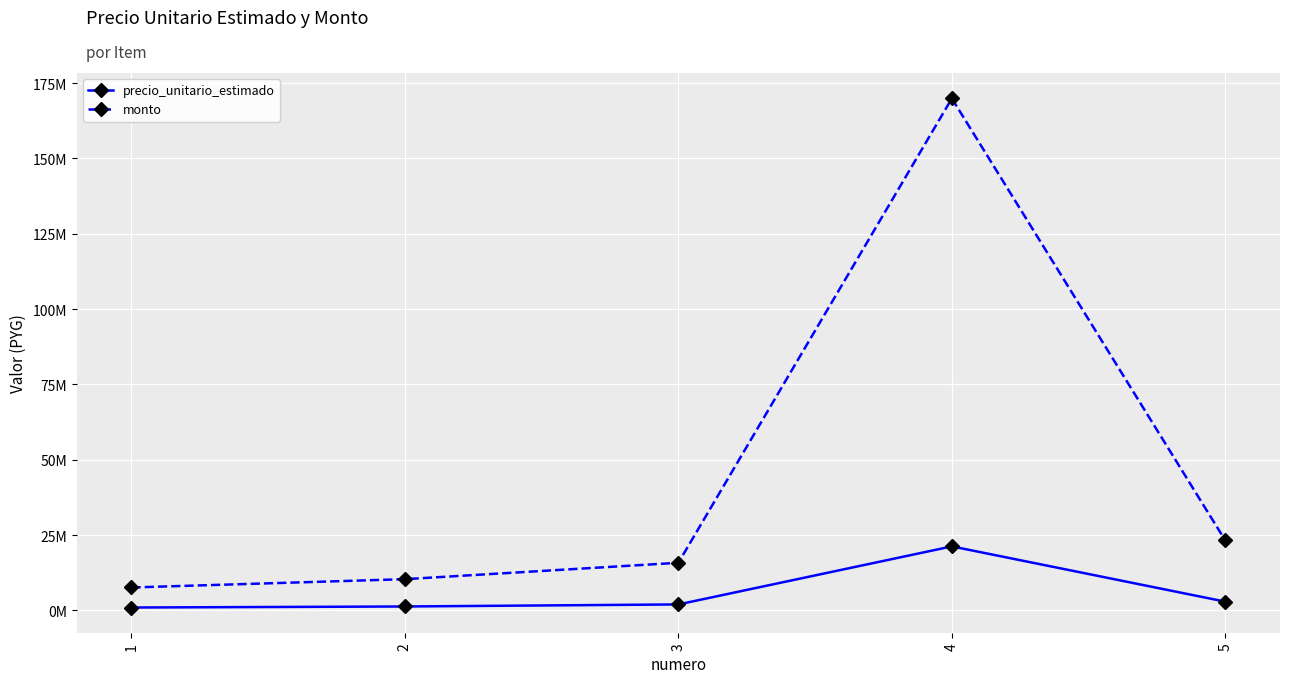

True or false: precio_unitario_estimado and monto intersect in this chart.

False